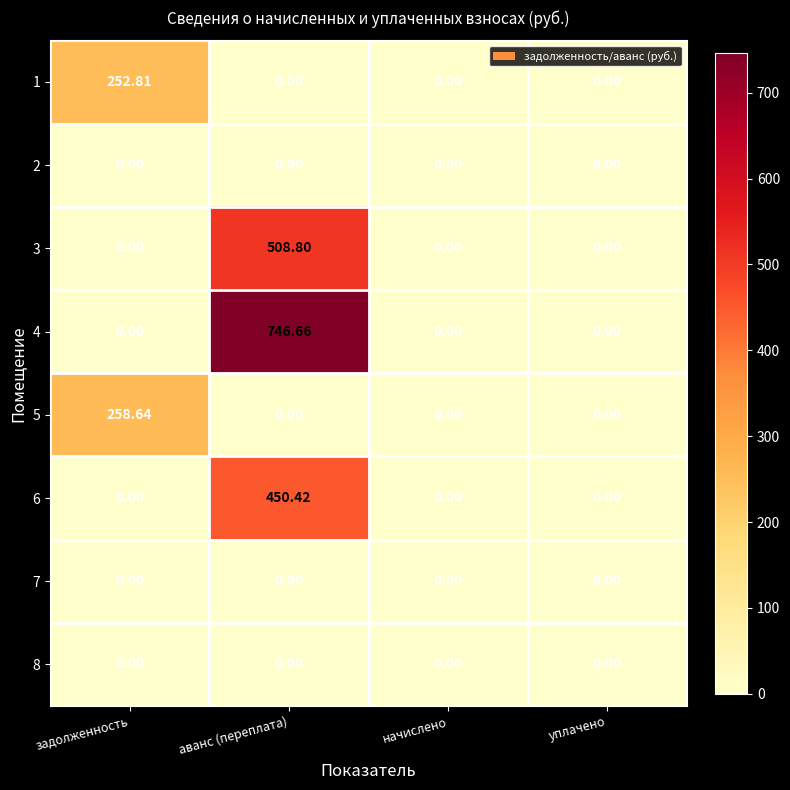

Which label corresponds to the largest value in the chart?

аванс (переплата)